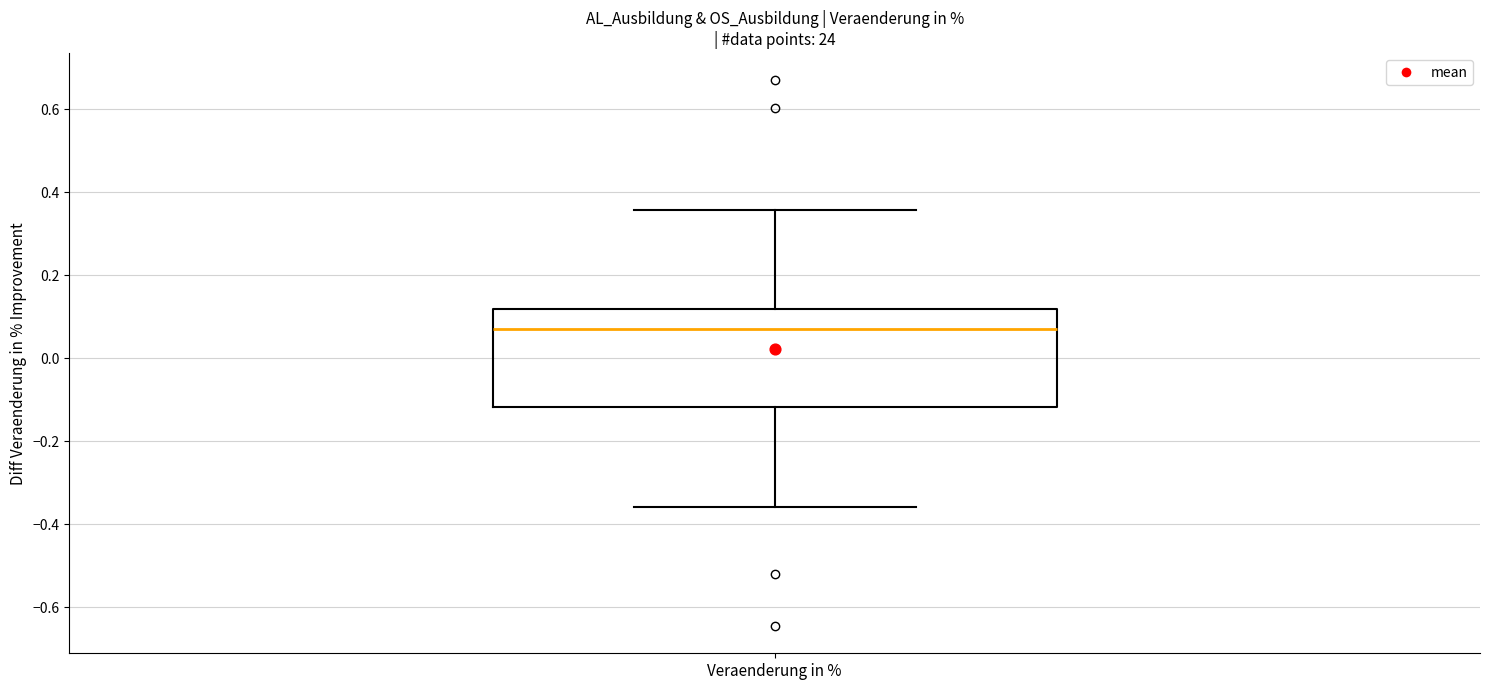

Where does the median line of the box for Veraenderung in % sit on the y-axis? The values are not printed on the chart, so give them approximately, as read against the axis.

0.08